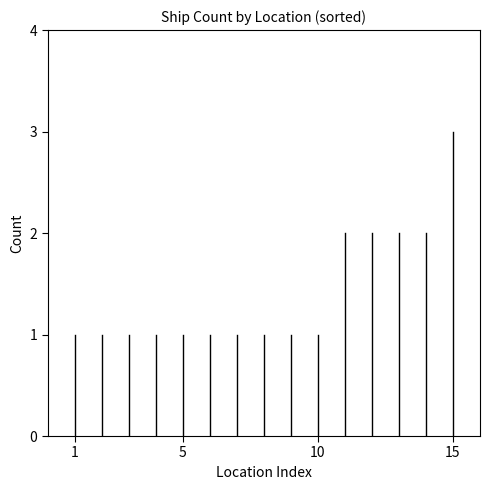

What is the value of the 2nd point from the left?

1